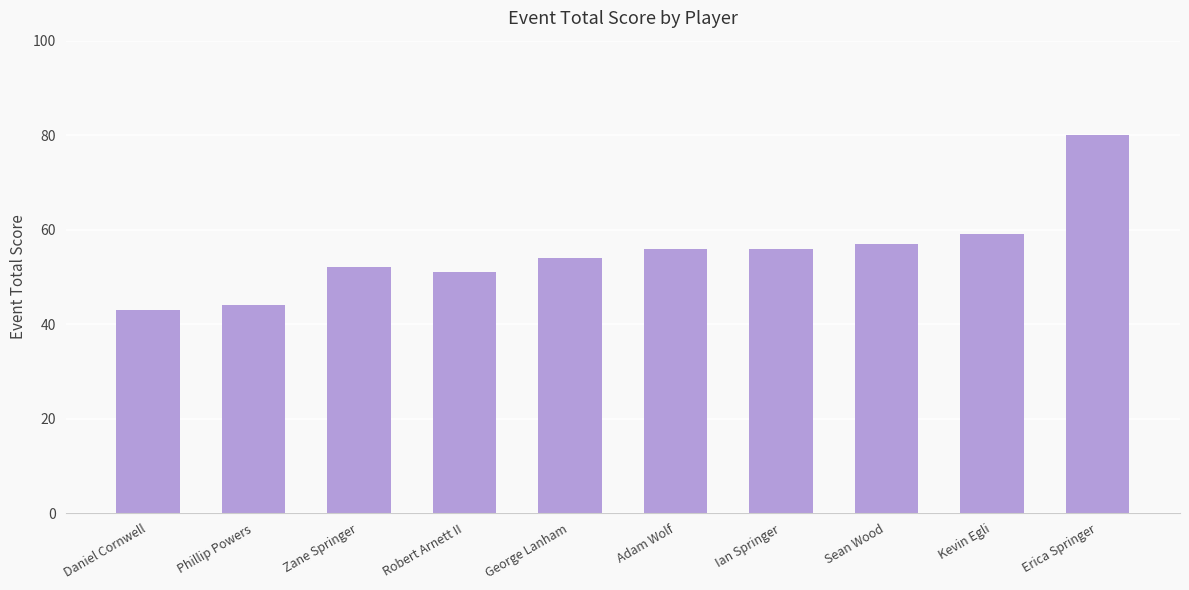

How many data points does each series have?

10